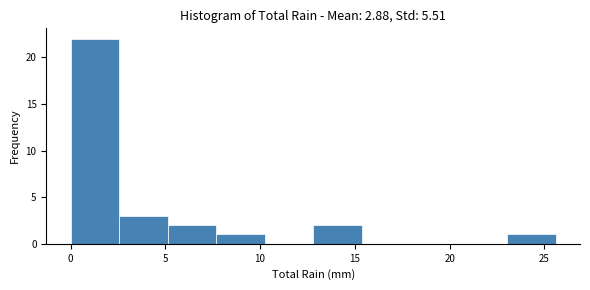

Reading left to right, transcribe this chart: for each bar, give the range it covers on the x-axis and its height. Neither the bar edges nor the heights are printed on the chart, so give them approximately, as read against the axes.

0.0 to 2.5: 22
2.5 to 5.0: 3
5.0 to 7.5: 2
7.5 to 10.0: 1
10.0 to 13.0: 0
13.0 to 15.5: 2
15.5 to 18.0: 0
18.0 to 20.5: 0
20.5 to 23.0: 0
23.0 to 25.5: 1